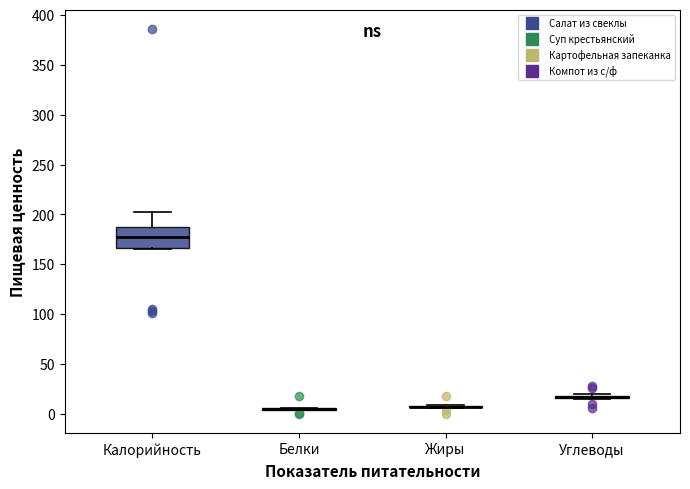

Comparing the boxes themselves (not the whiskers), which one is the tallest?

Калорийность